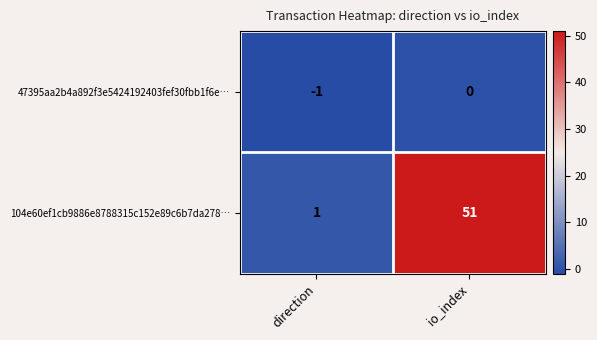

At which category is the sum across all series the highest?

io_index